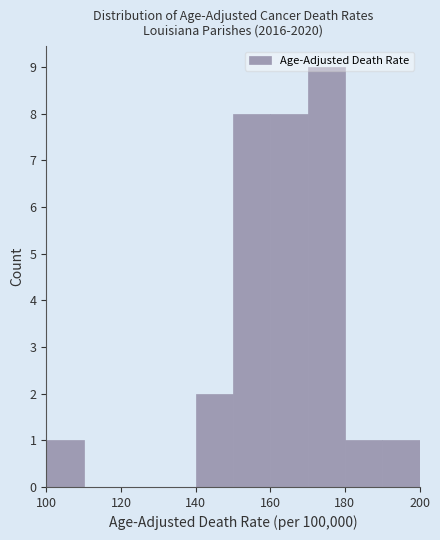

What is the height of the bar covering 190 to 200 on the x-axis? The values are not printed on the chart, so give them approximately, as read against the axis.

1